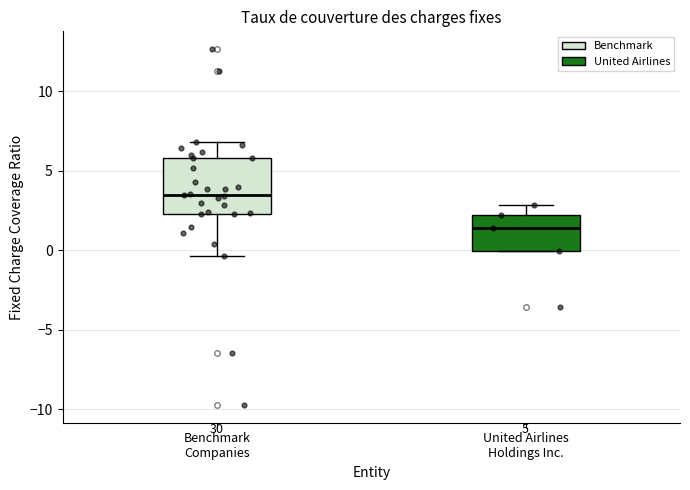

Which box is the tallest, from its lower edge to its upper edge?

Benchmark Companies